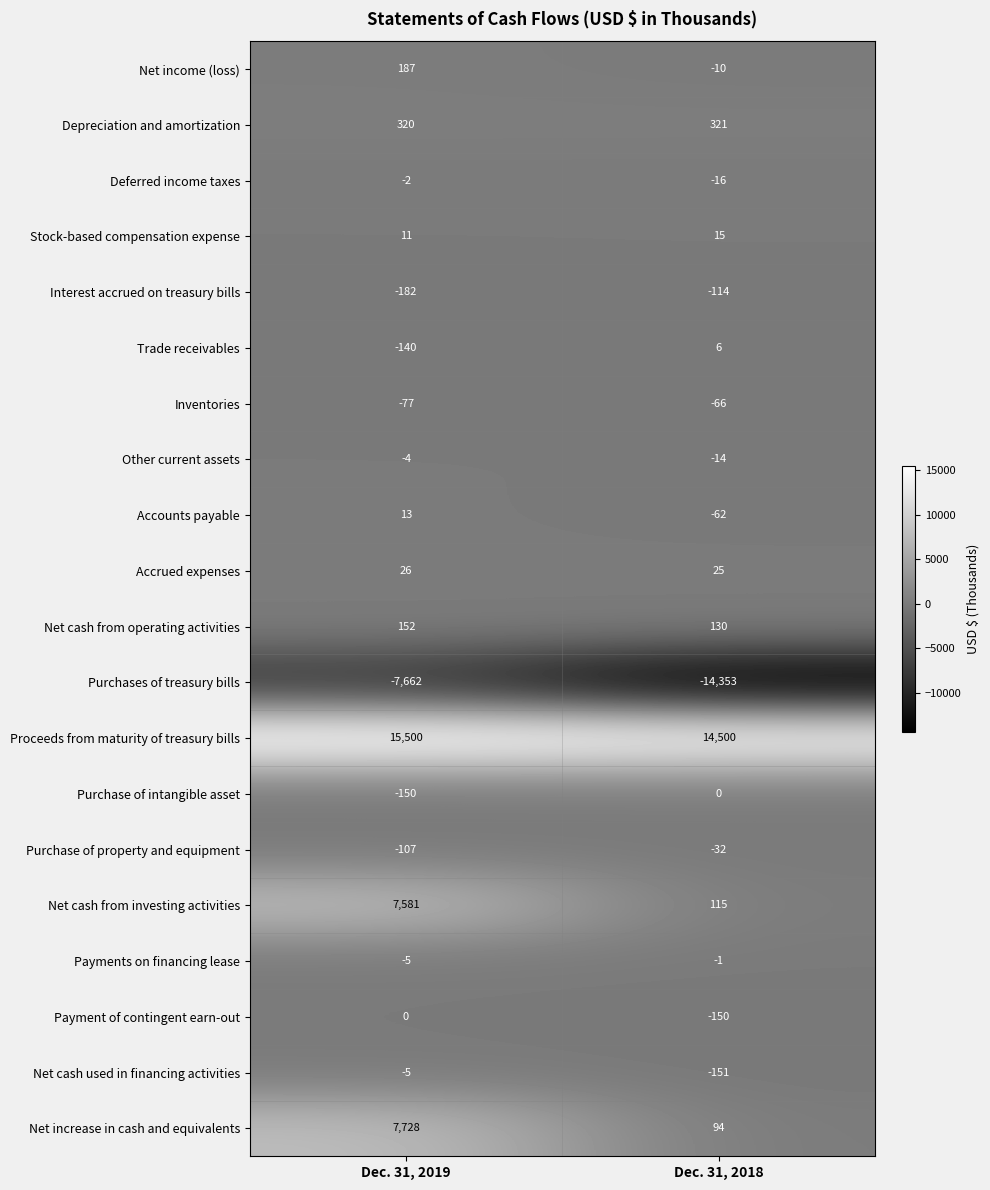

At which label is Purchases of treasury bills closest to -11007?

Dec. 31, 2019